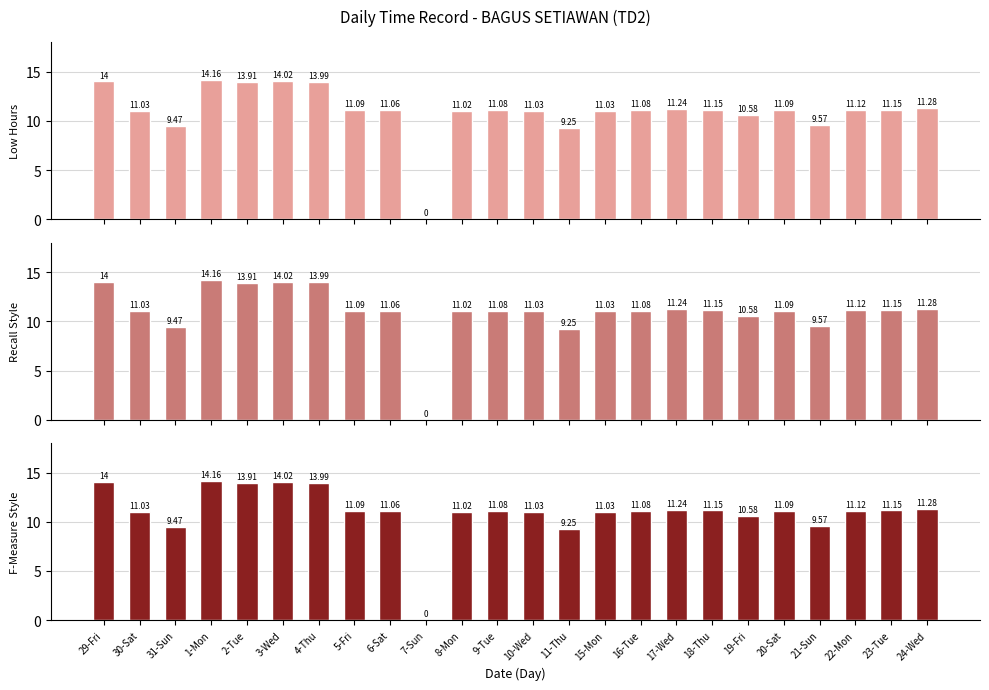

The Low (Hours) - Recall series shows 5.7 at 7-Sun. True or false?

False